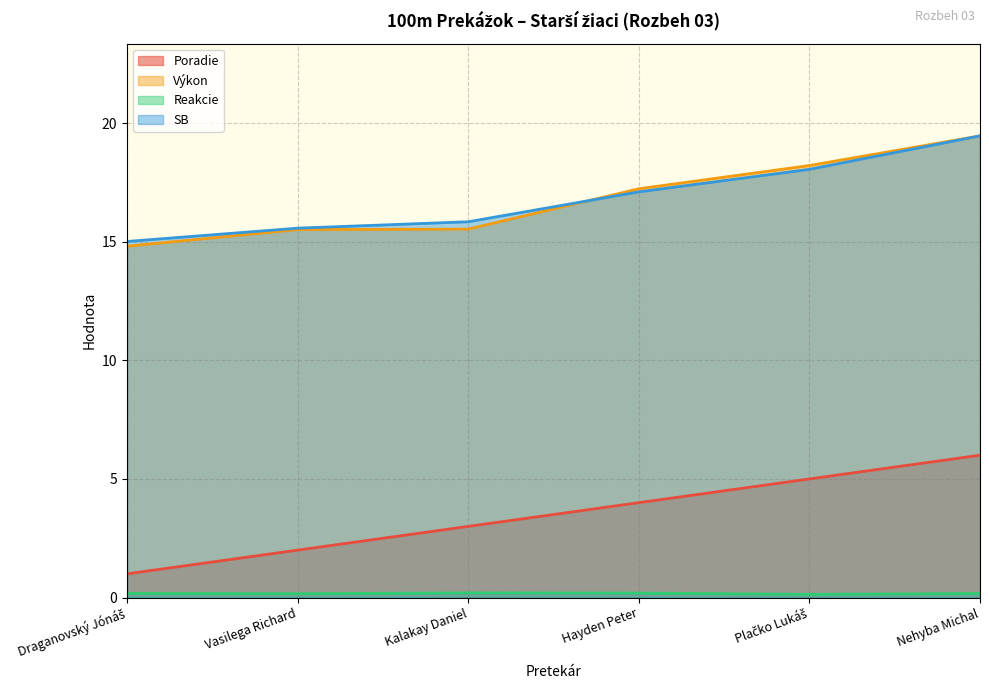

At which label does Poradie reach its minimum?

Draganovský Jónáš